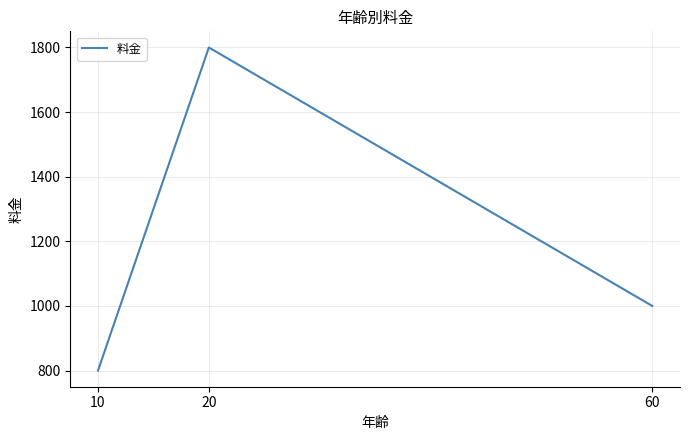

Reading left to right, extract all data points from this chart.

10=800	20=1800	60=1000